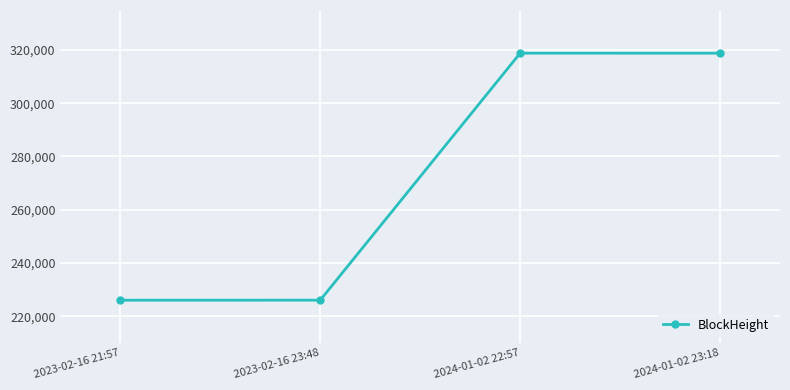

How many data points does each series have?

4